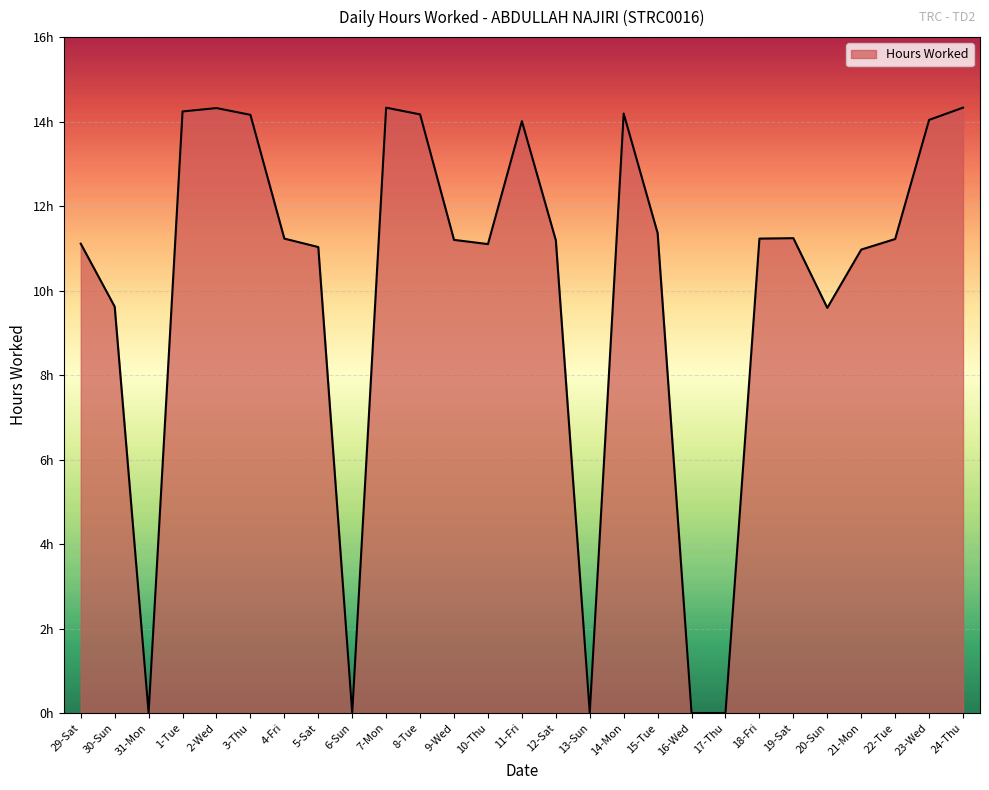

Reading left to right, what are all the values shown in this chart?

29-Sat=11.1	30-Sun=9.6	31-Mon=0.0	1-Tue=14.2	2-Wed=14.3	3-Thu=14.2	4-Fri=11.2	5-Sat=11.0	6-Sun=0.0	7-Mon=14.3	8-Tue=14.2	9-Wed=11.2	10-Thu=11.1	11-Fri=14.0	12-Sat=11.2	13-Sun=0.0	14-Mon=14.2	15-Tue=11.4	16-Wed=0.0	17-Thu=0.0	18-Fri=11.2	19-Sat=11.2	20-Sun=9.6	21-Mon=11.0	22-Tue=11.2	23-Wed=14.0	24-Thu=14.3